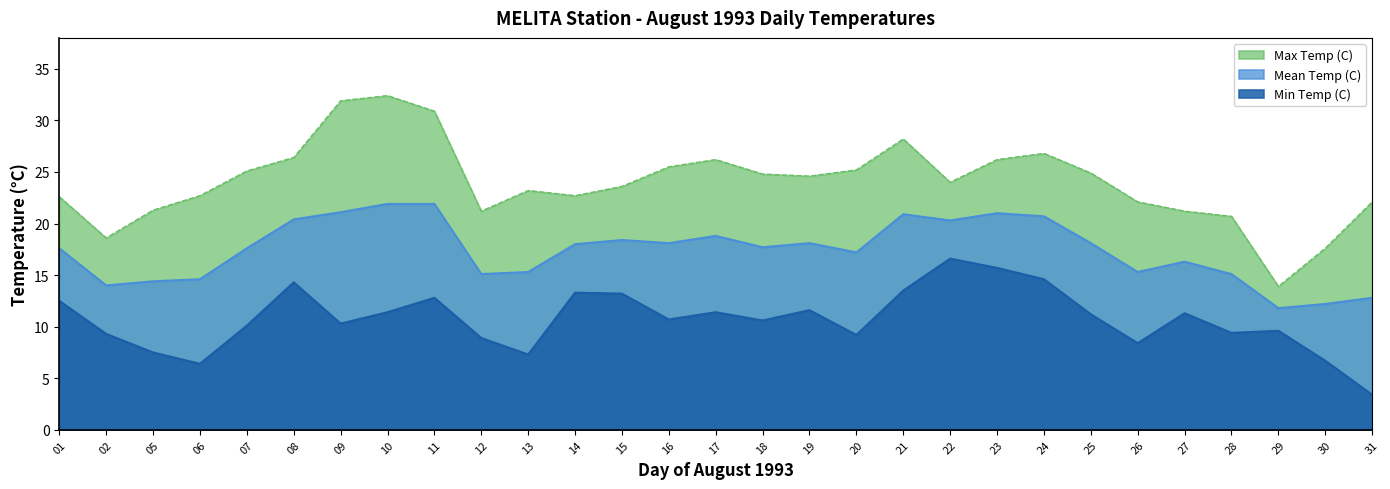

True or false: Max Temp (C) and Min Temp (C) intersect in this chart.

False